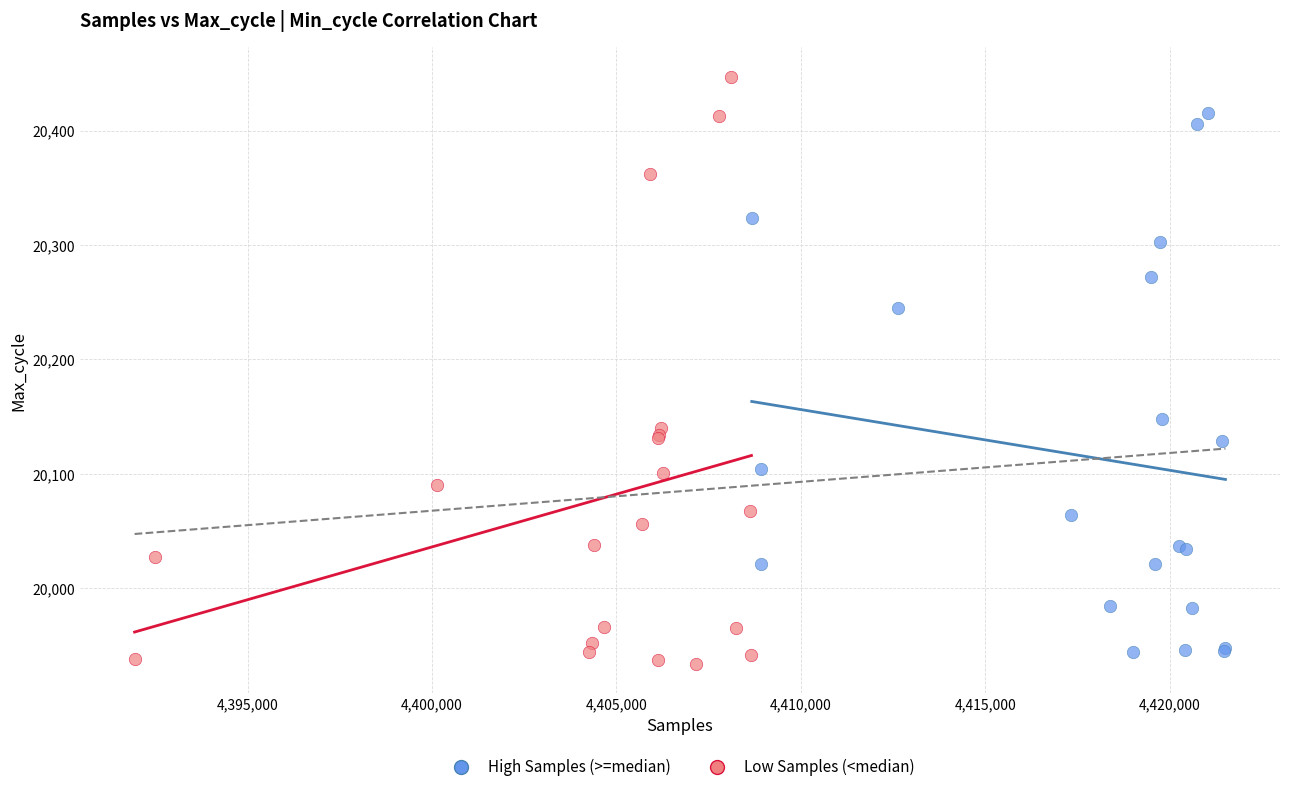

Which series reaches the maximum Y coordinate?

Low Samples (<median)